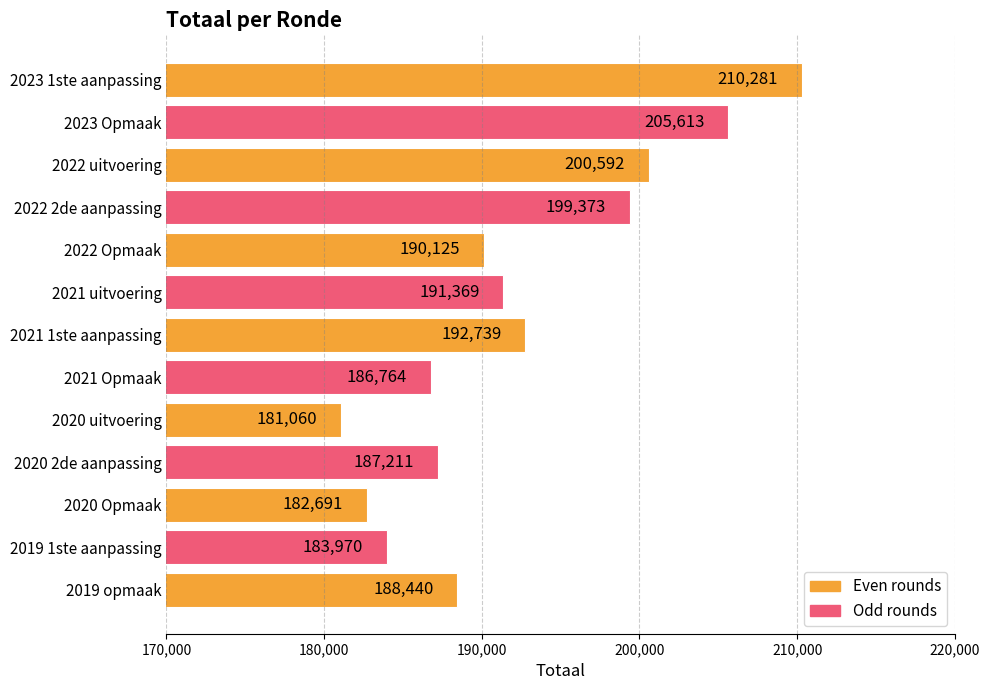

How many series are shown in this chart?

1